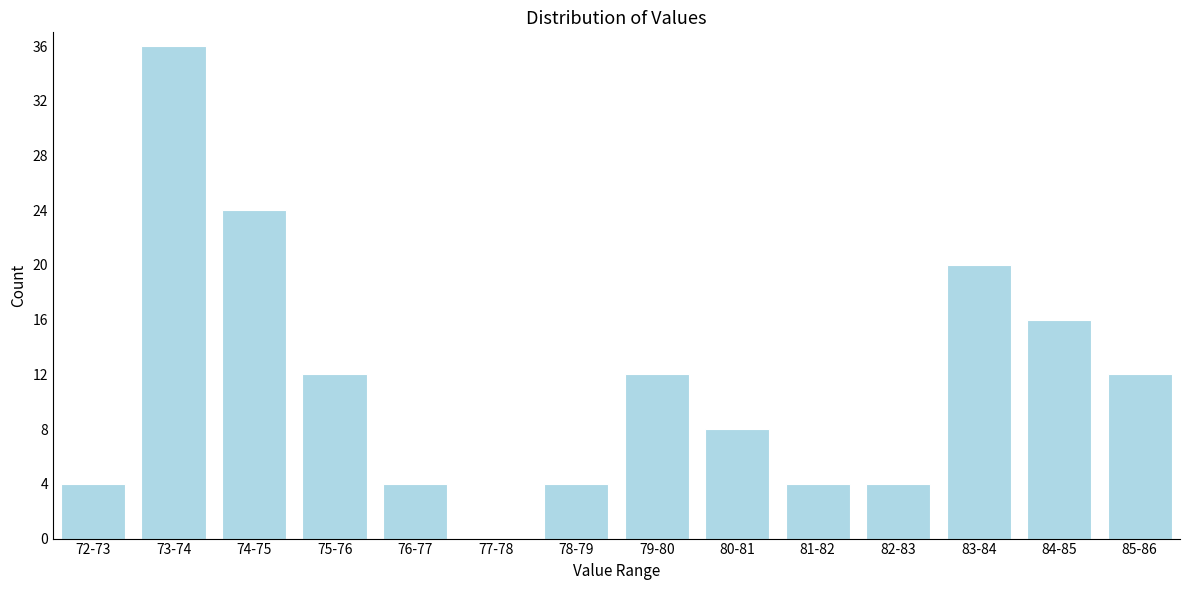

Reading left to right, transcribe all the data shown in this chart.

72-73=4	73-74=36	74-75=24	75-76=12	76-77=4	77-78=0	78-79=4	79-80=12	80-81=8	81-82=4	82-83=4	83-84=20	84-85=16	85-86=12